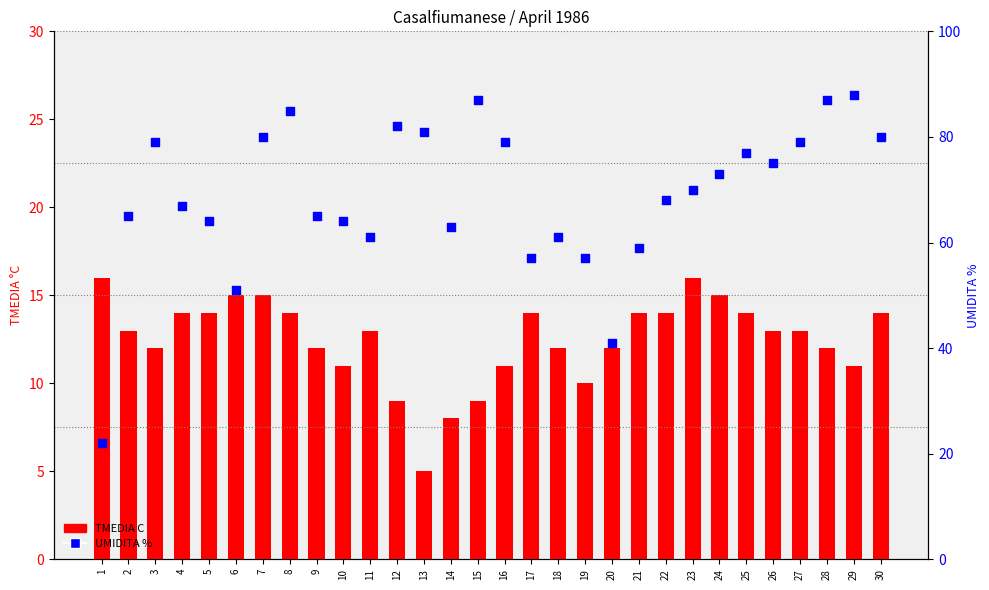

Which series contains the highest Y value?

UMIDITA %